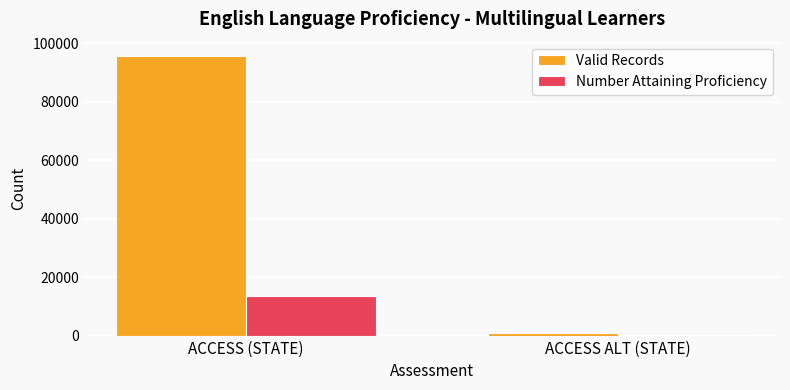

How many Valid Records values are between 850 and 95772?

2